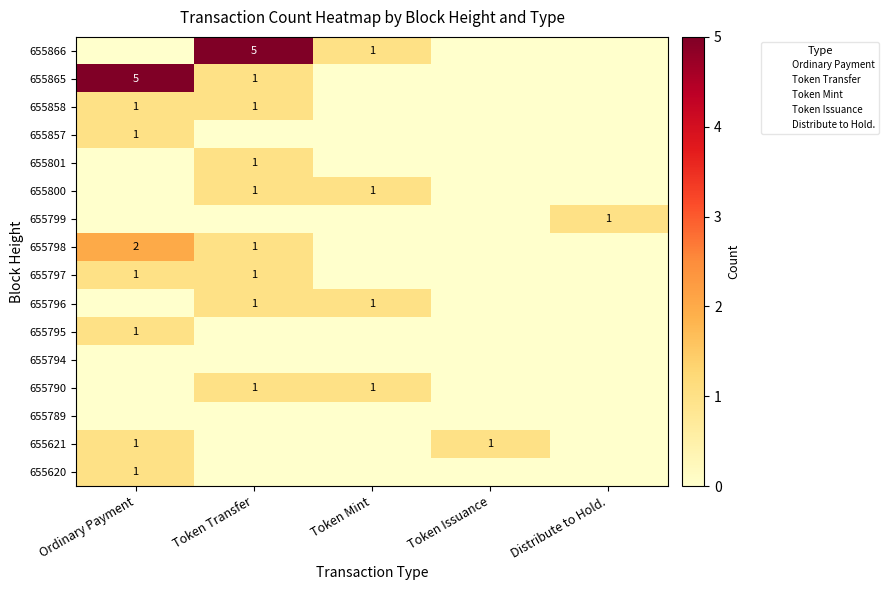

What is the total value across all series at Distribute to Hold.?

1